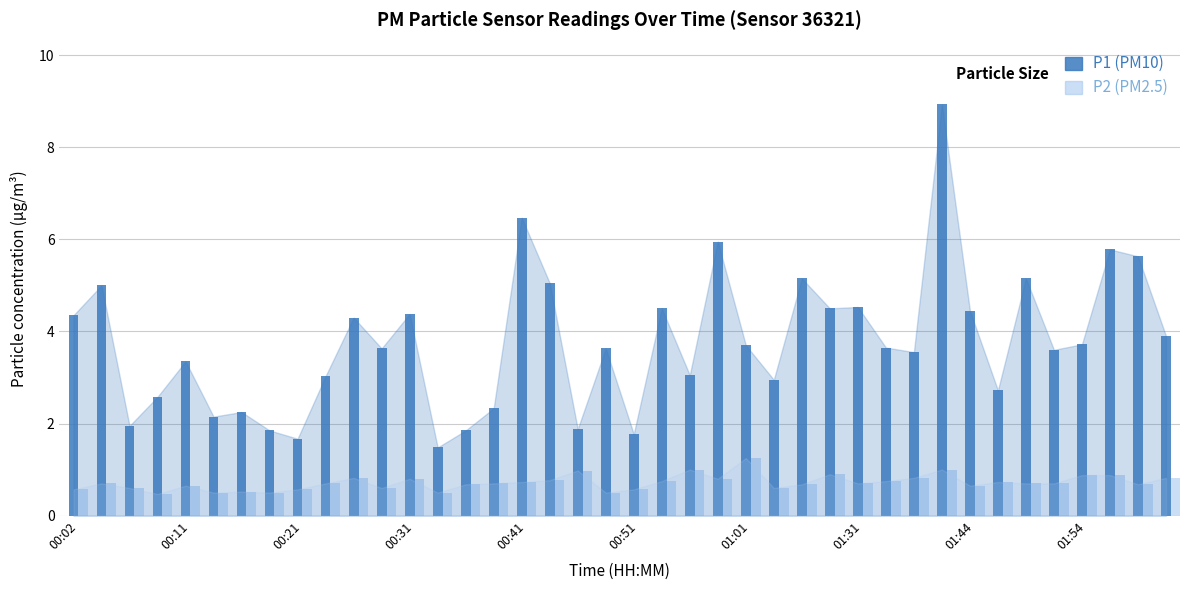

What is the lowest value of the P2 (PM2.5) series?

0.5